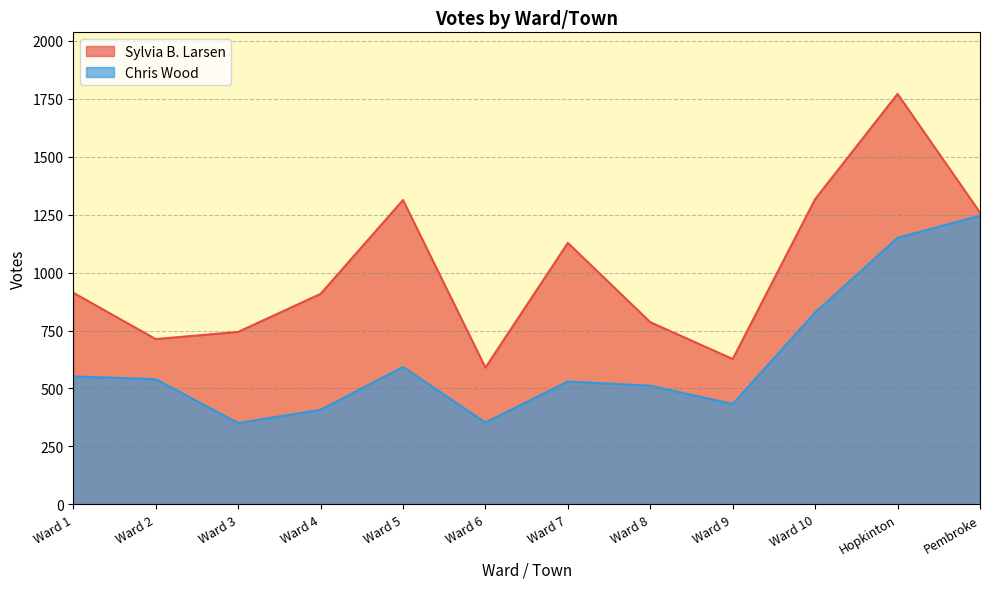

Between Ward 8 and Ward 10, which is larger?

Ward 10